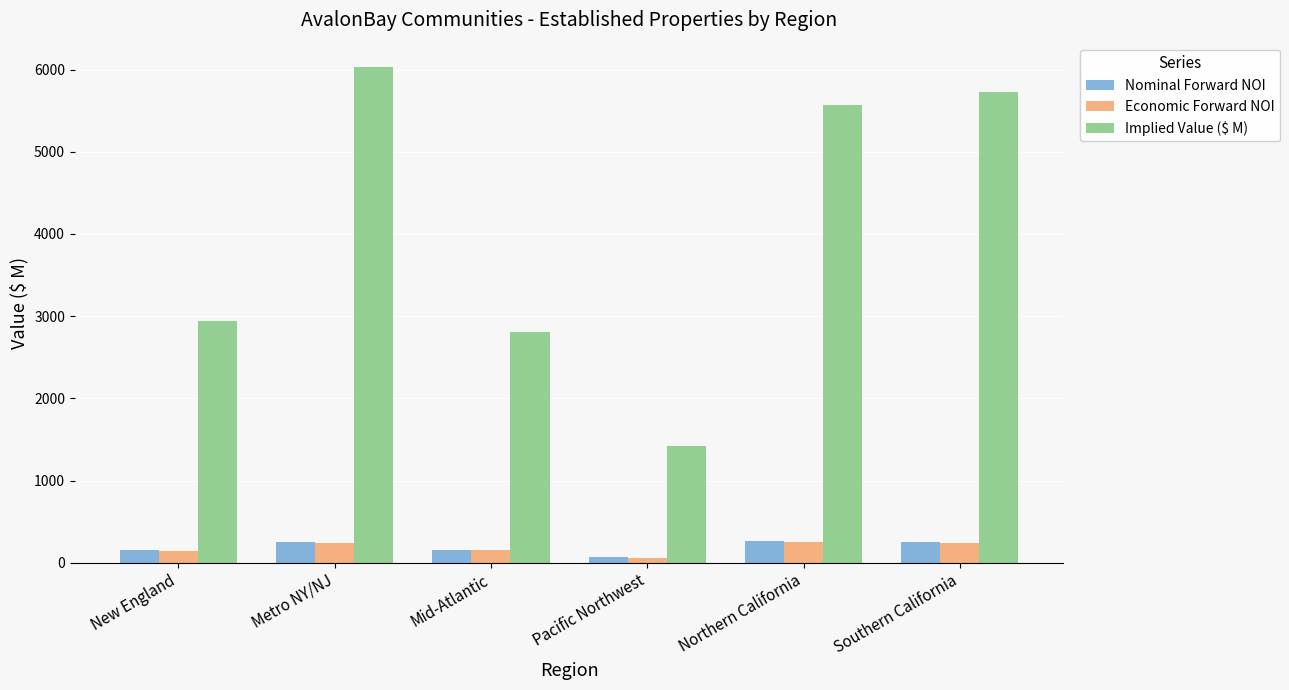

The Implied Value ($ M) series shows 5572.9 at Northern California. True or false?

True